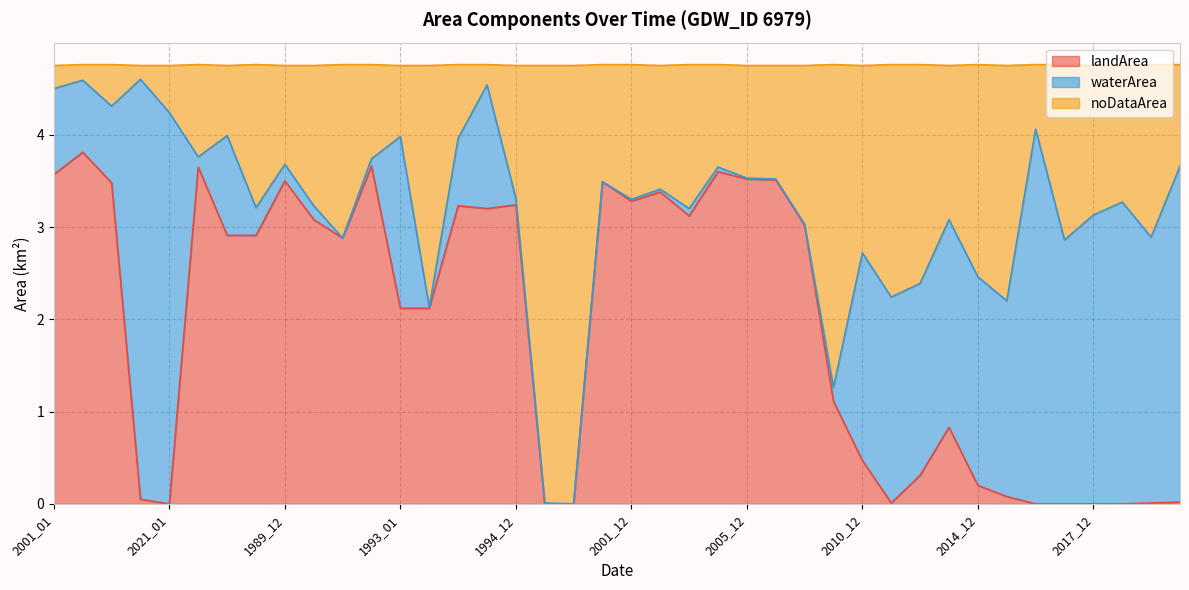

True or false: noDataArea has a value of 3.1 at 2013_12.

True